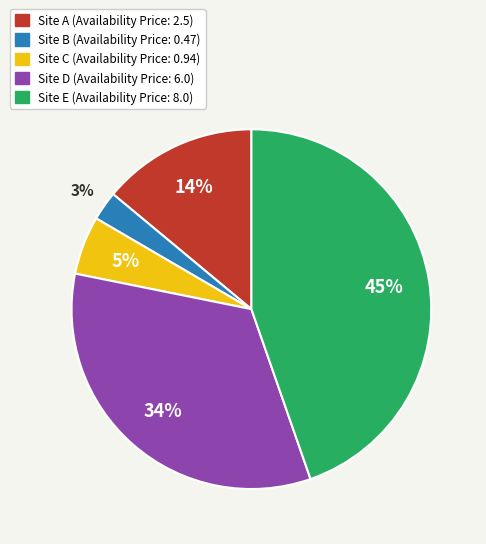

Does any single category account for the majority?

No